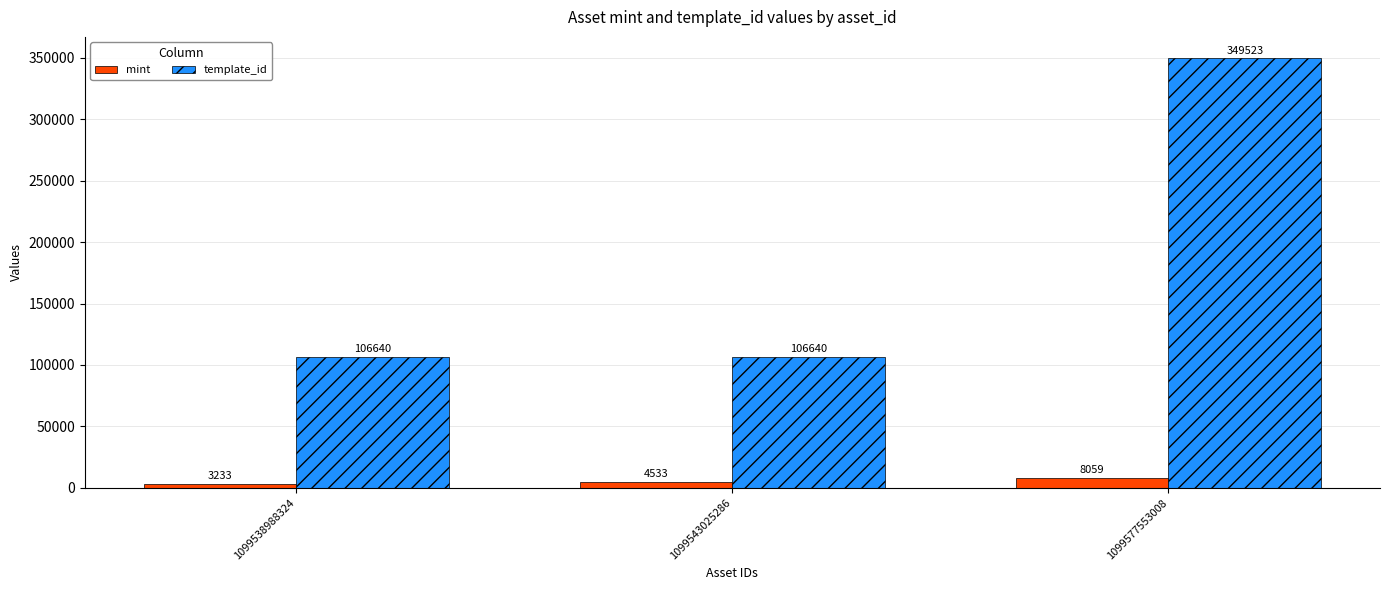

Rank the series by their average value, from lowest to highest.

mint, template_id